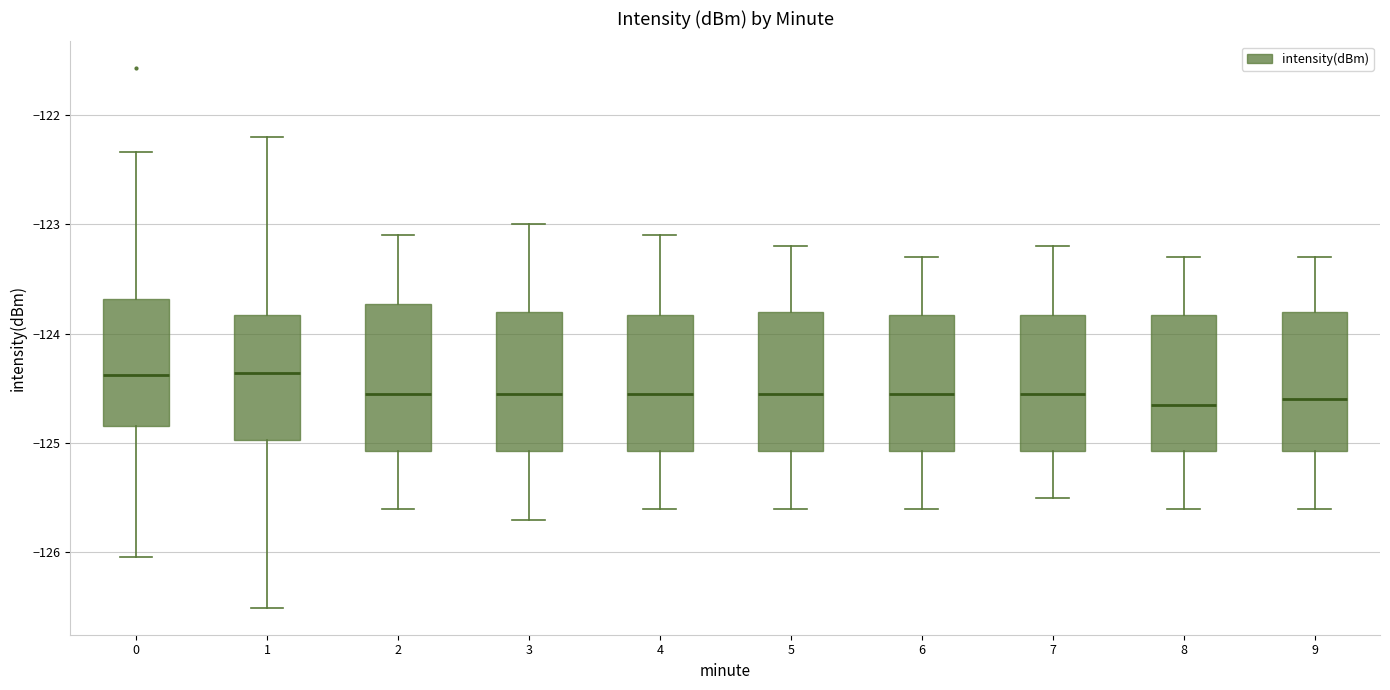

Where is the lower edge of the box at x = 0 on the y-axis? The values are not printed on the chart, so give them approximately, as read against the axis.

-124.8